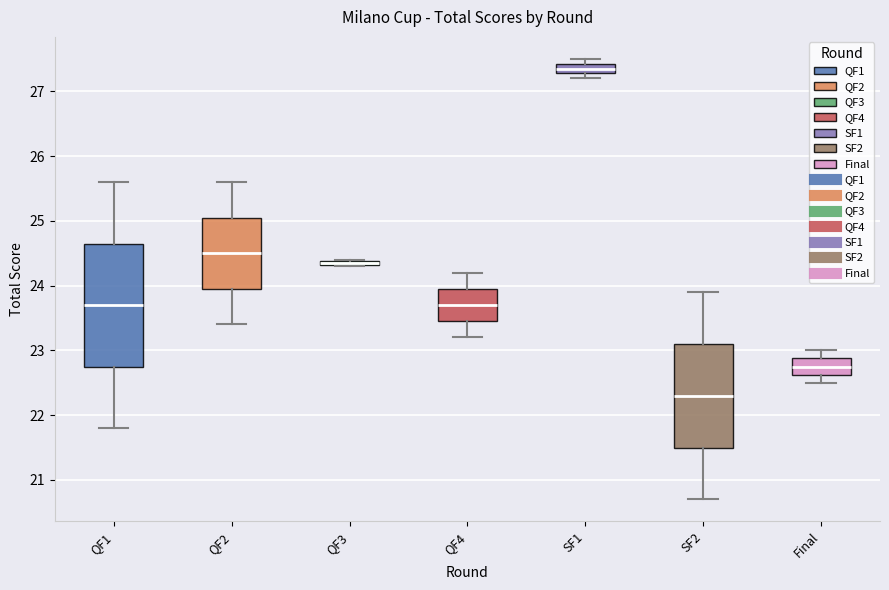

Which box is the tallest, from its lower edge to its upper edge?

QF1